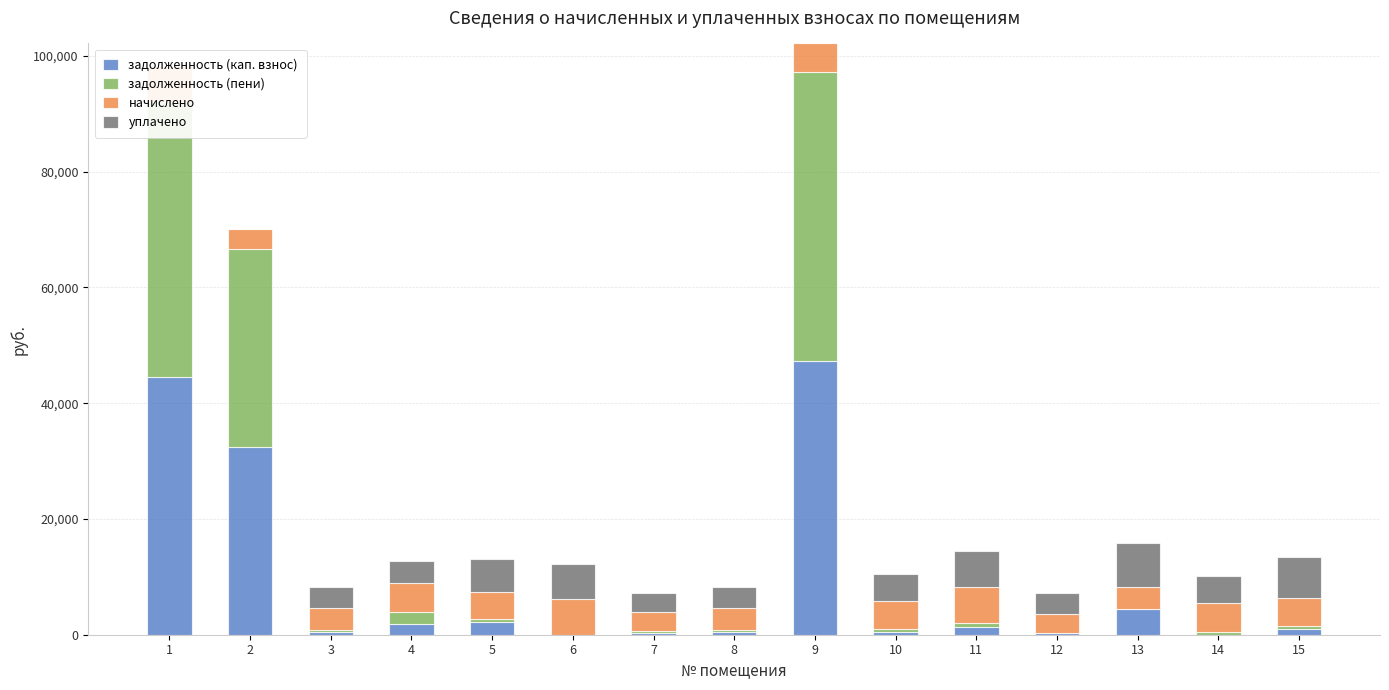

What is the lowest value of the начислено series?

3270.0